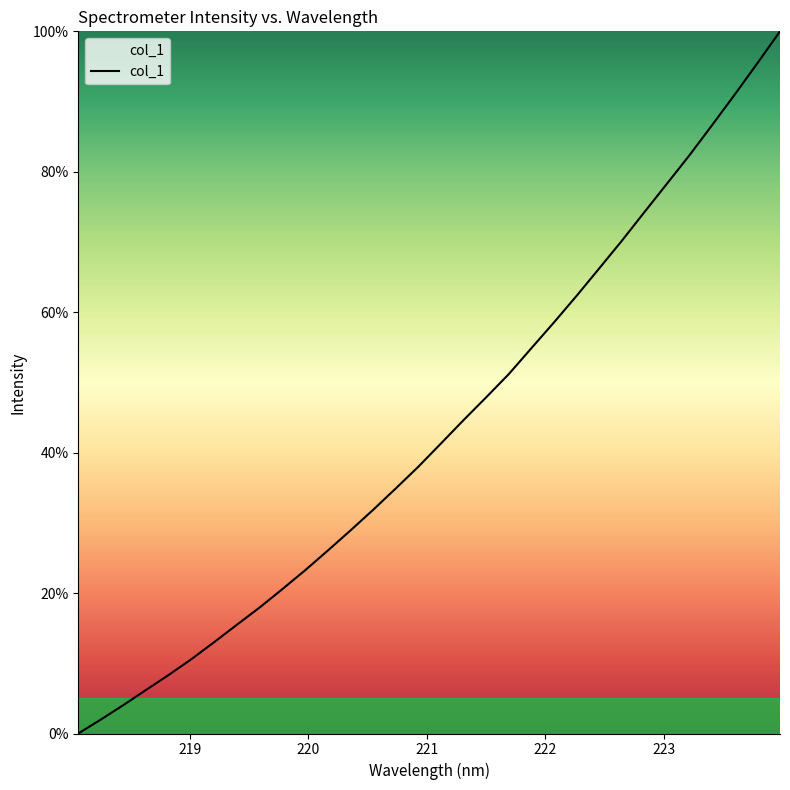

What is the greatest value displayed?

100.0